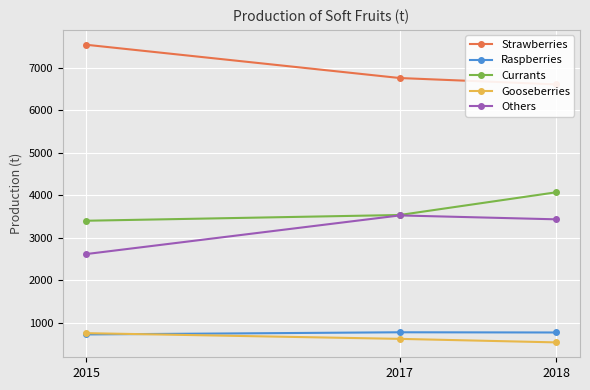

Is this an area chart (filled region under the line)?

No